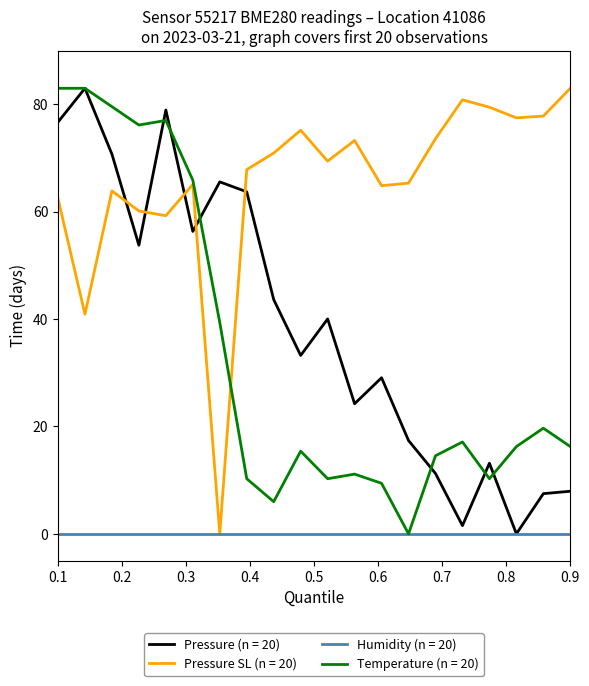

True or false: Pressure (n = 20) and Pressure SL (n = 20) cross at least once.

True